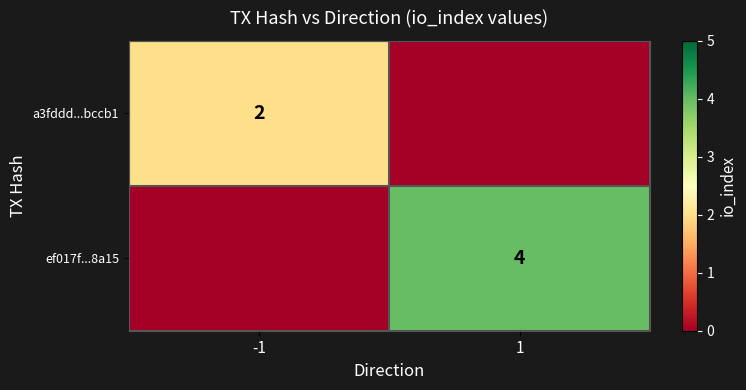

Count the number of data series in this chart.

2